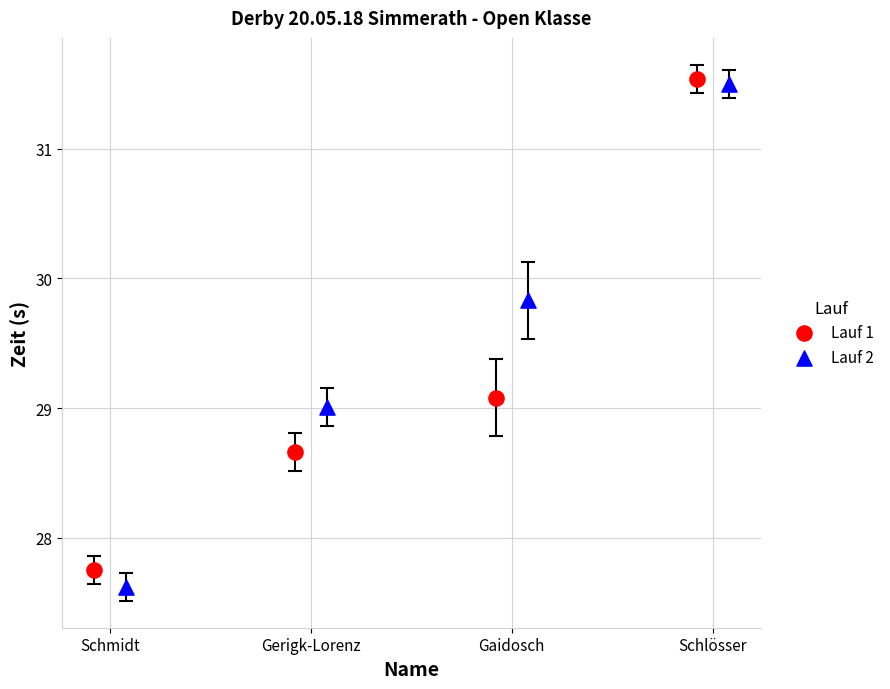

Which series has the widest spread of Y values?

Lauf 2